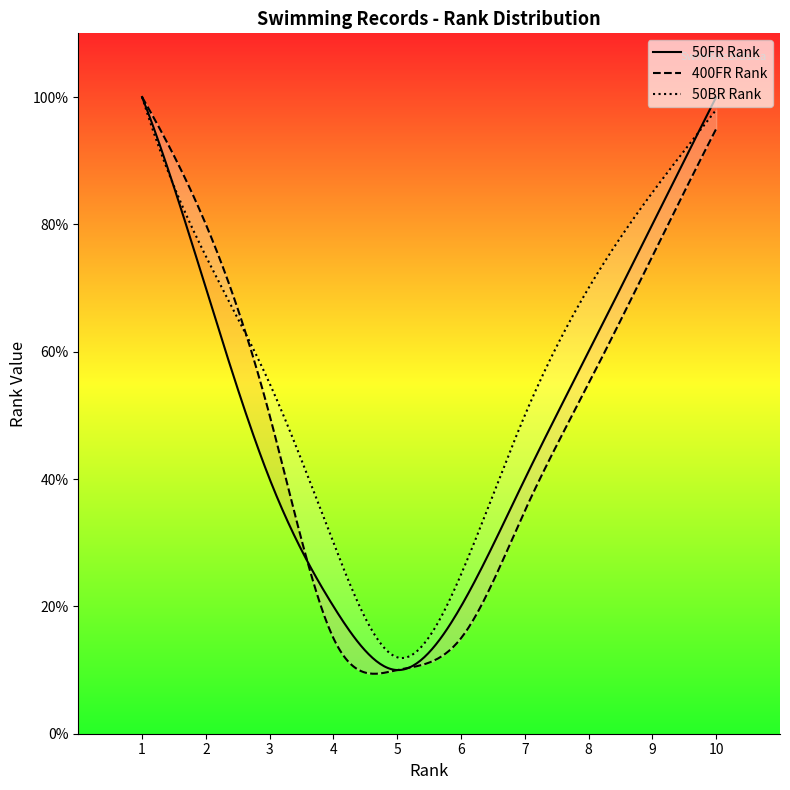

Where does the 50FR Rank series first go above 6?

7